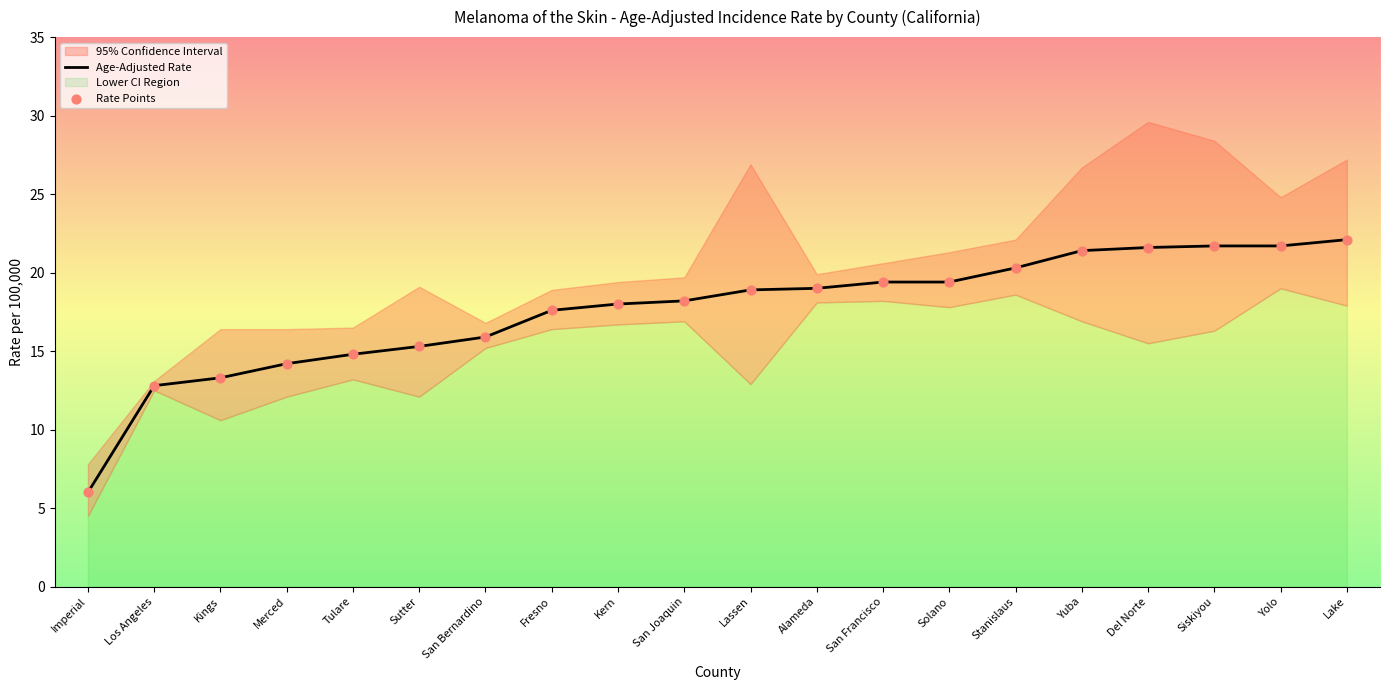

At how many categories does at least one series exceed 9?

19